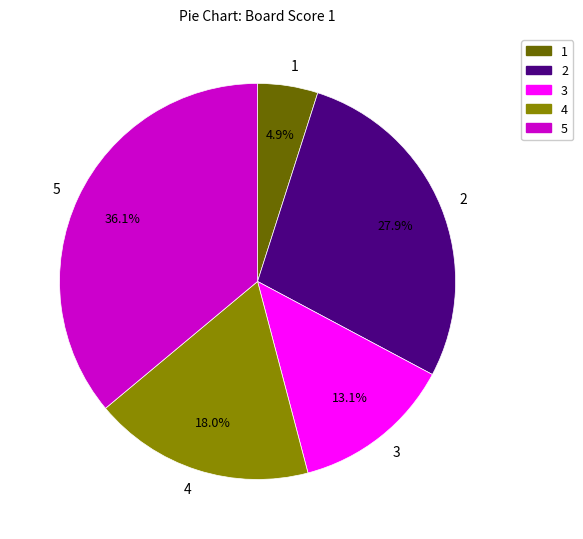

To the nearest percent, what is the combined percentage of 3 and 4?

31%